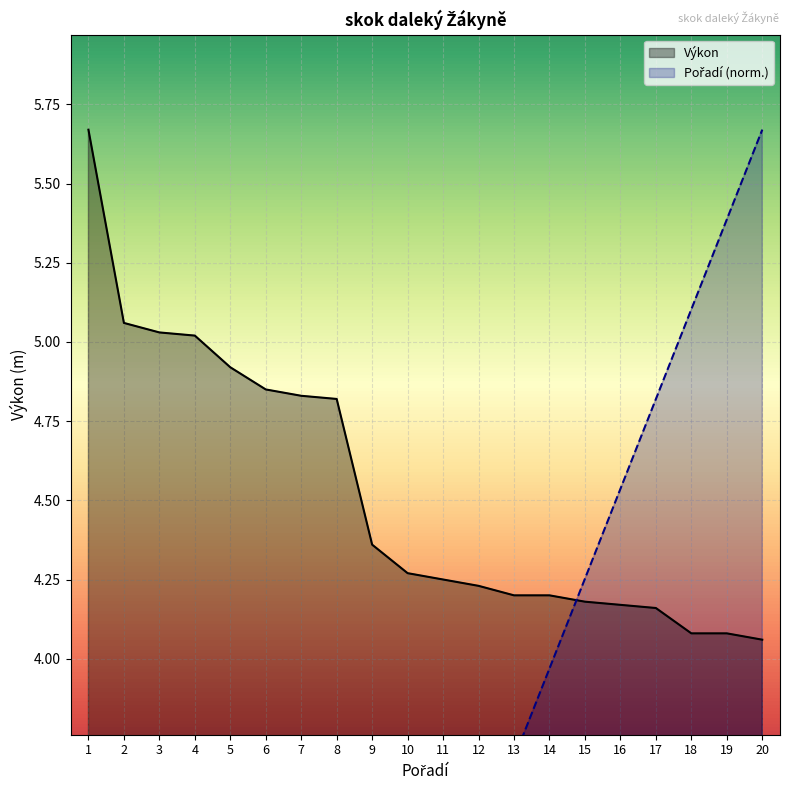

True or false: Výkon and Pořadí intersect in this chart.

True